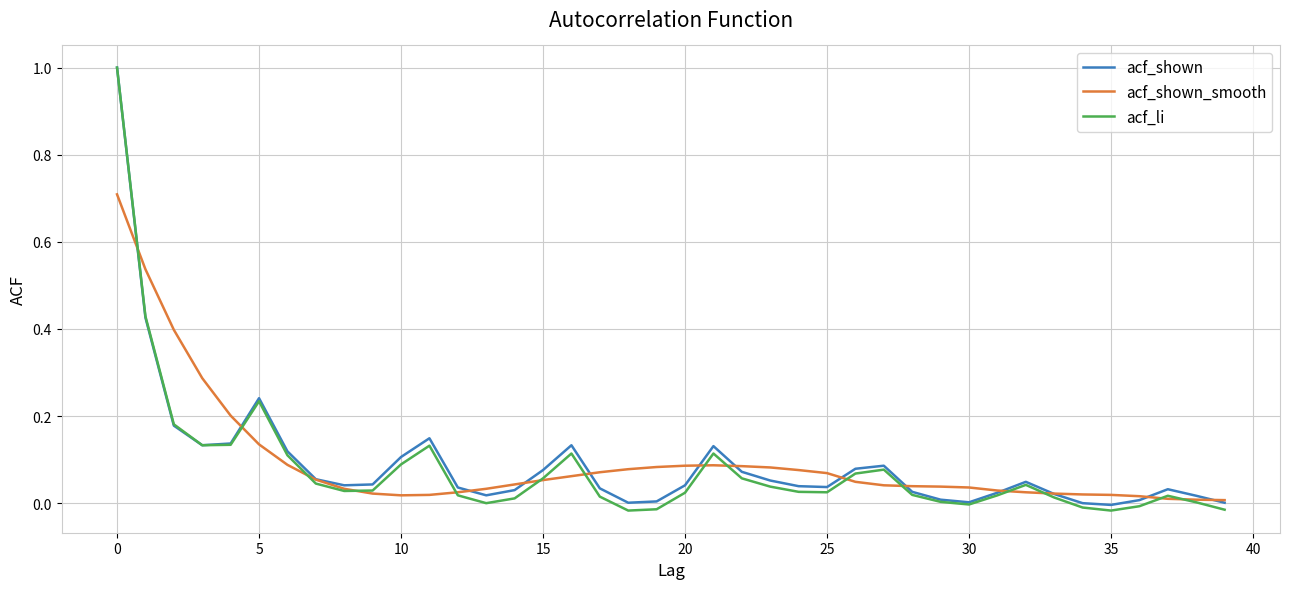

Does the chart display data point markers on the line(s)?

No